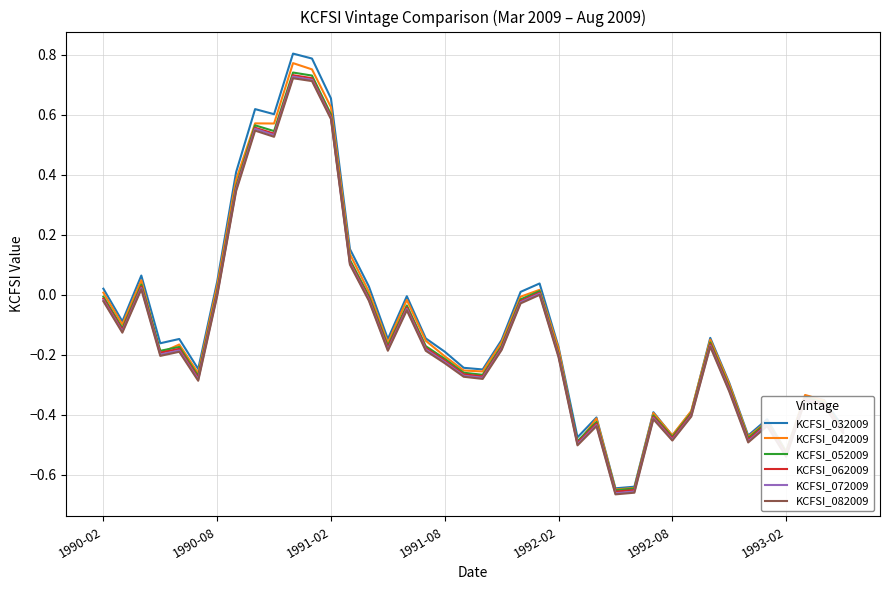

Which series has the largest range (max minus min)?

KCFSI_032009